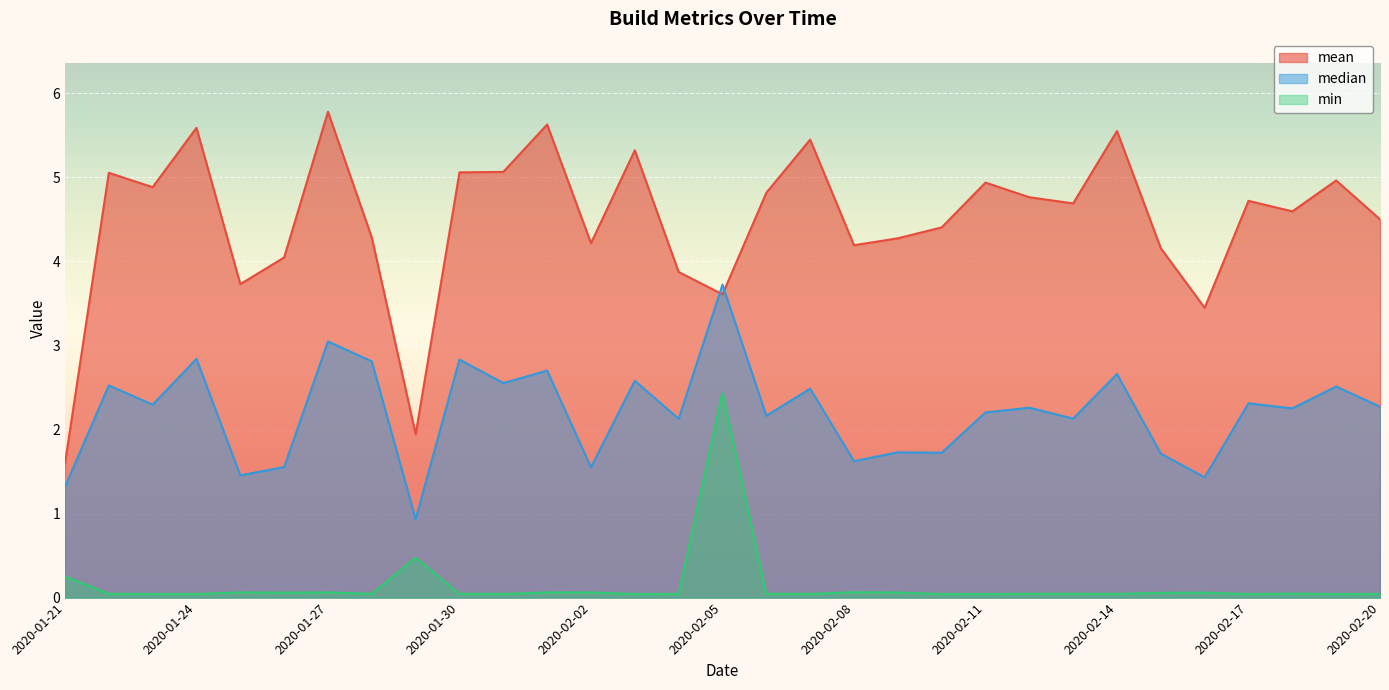

What is the label of the 21st point from the left?

2020-02-10